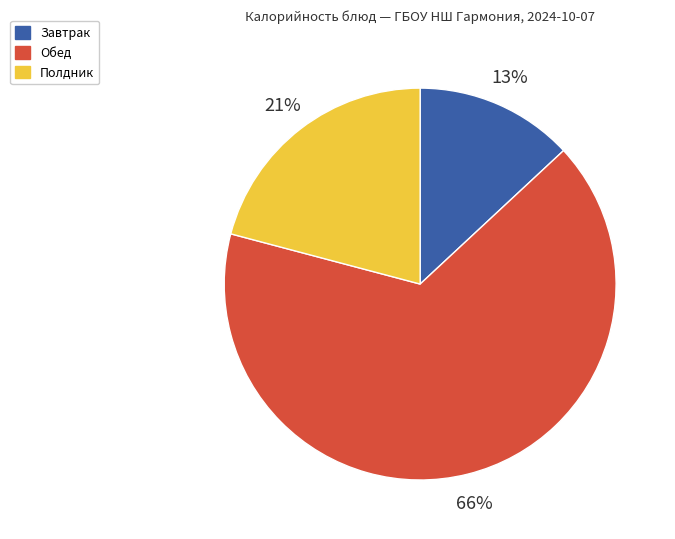

What is the largest slice in the pie chart?

Обед